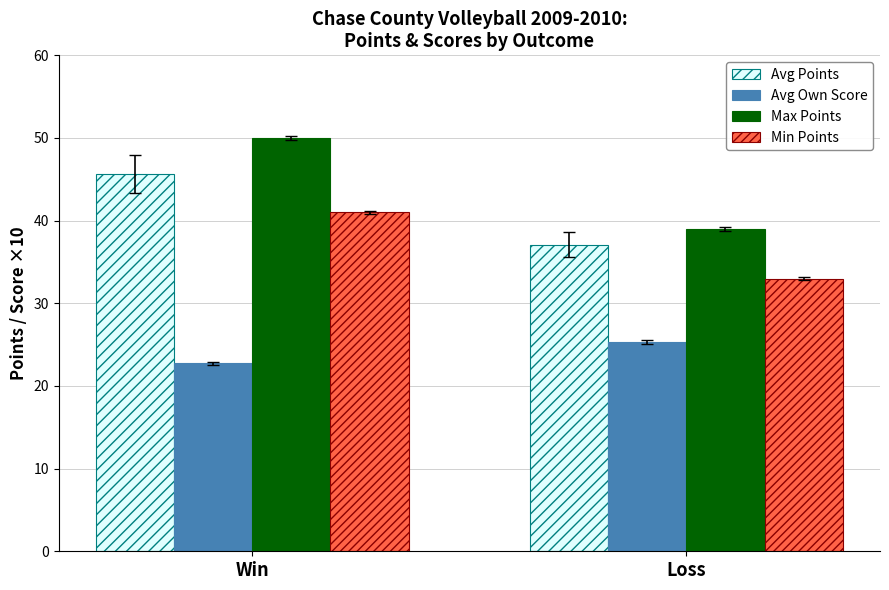

Reading left to right, what are all the values shown in this chart?

Avg Points: 45.6	37.1
Avg Own Score: 22.7	25.3
Max Points: 50.0	39.0
Min Points: 41.0	33.0